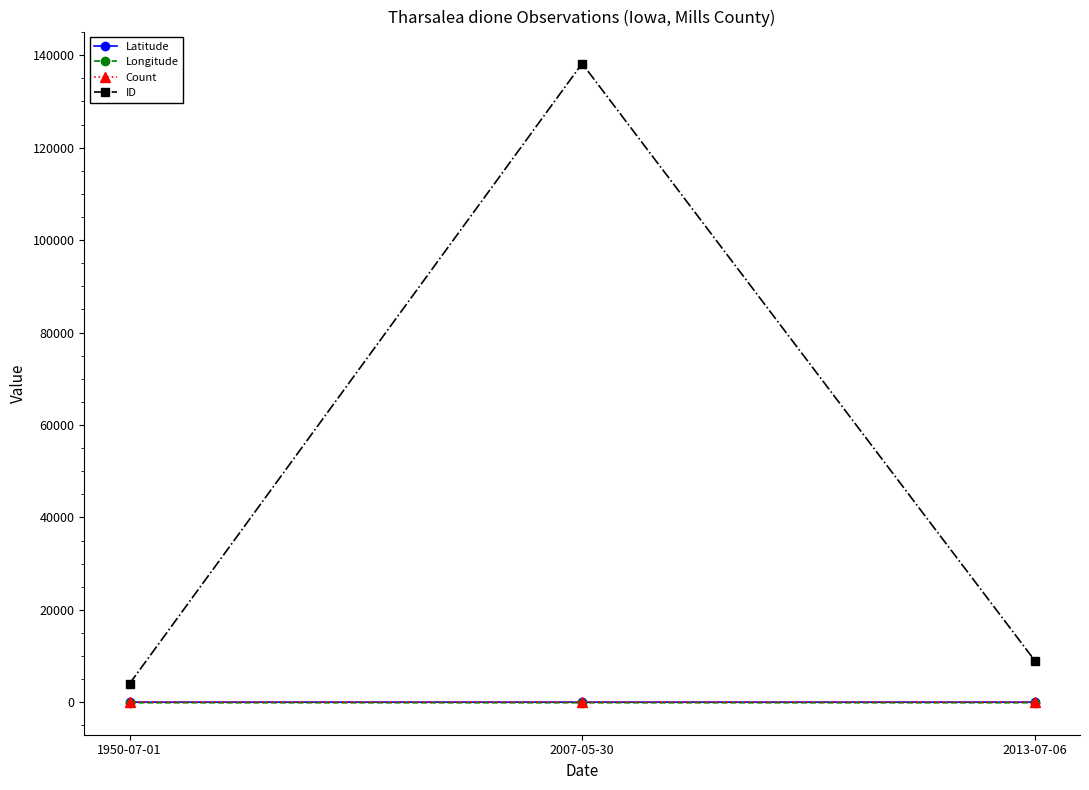

Count the number of data series in this chart.

4